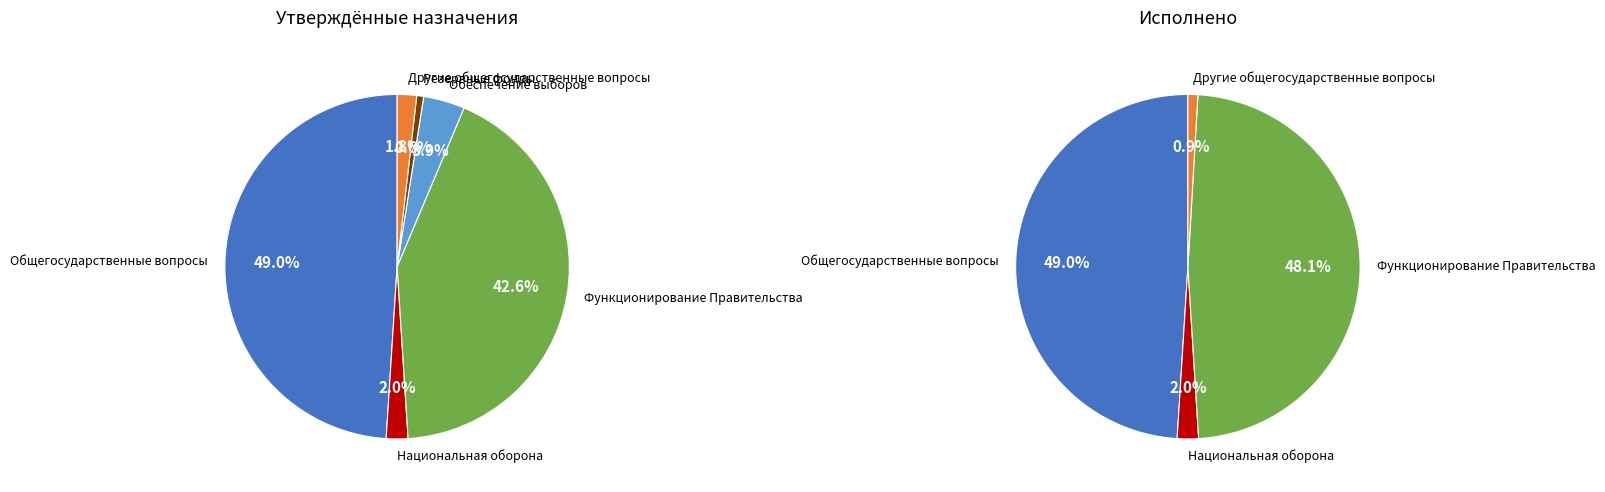

What is the change in value from Национальная оборона to Расходы бюджета - всего?

+36418900